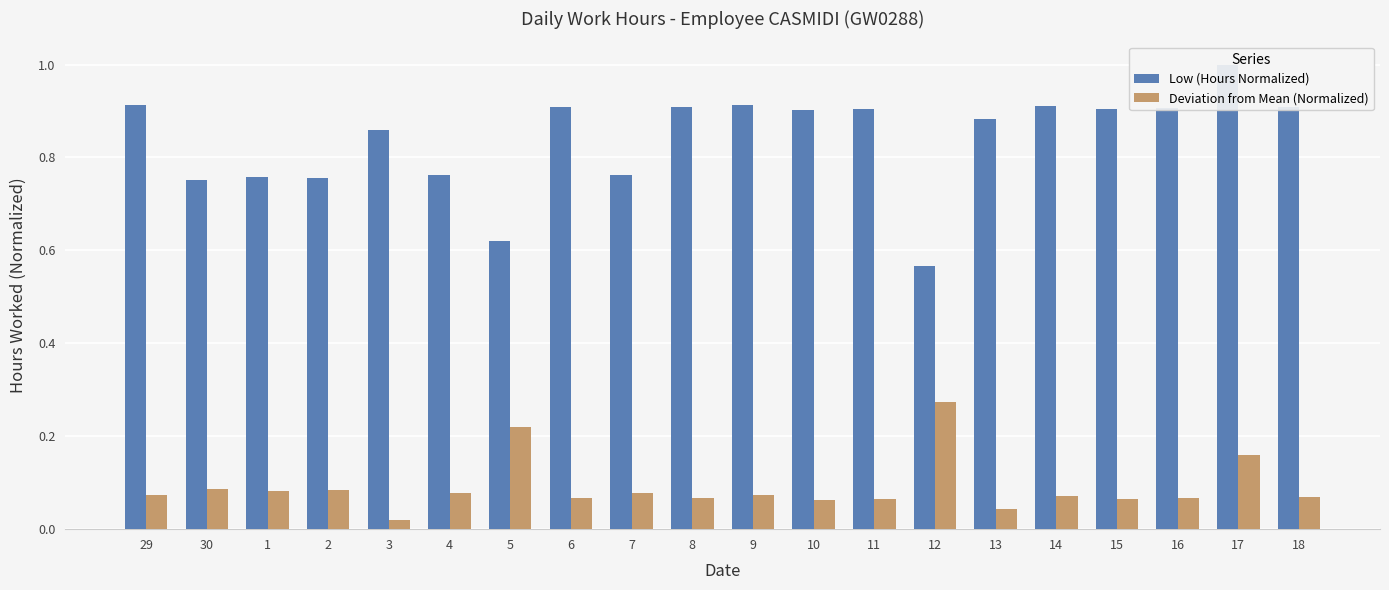

Which series has the largest range (max minus min)?

Low (Hours Normalized)